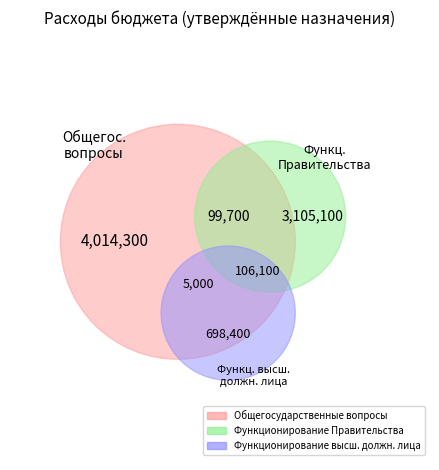

To the nearest percent, what portion does Функционирование Правительства represent?

39%